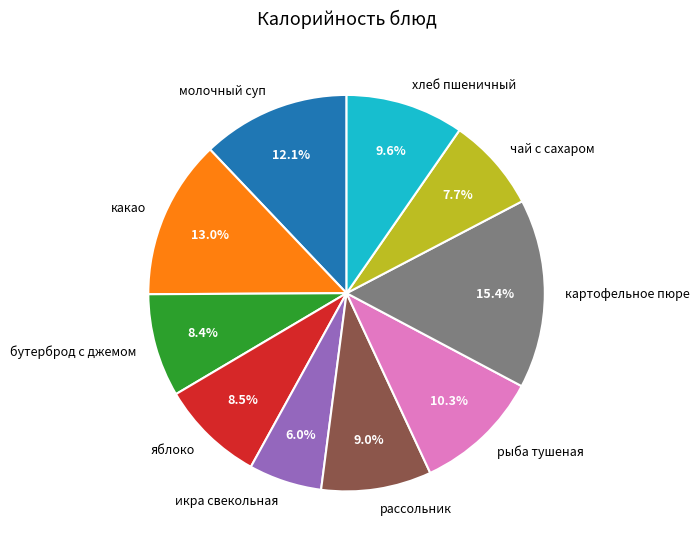

Which slice is the smallest?

икра свекольная